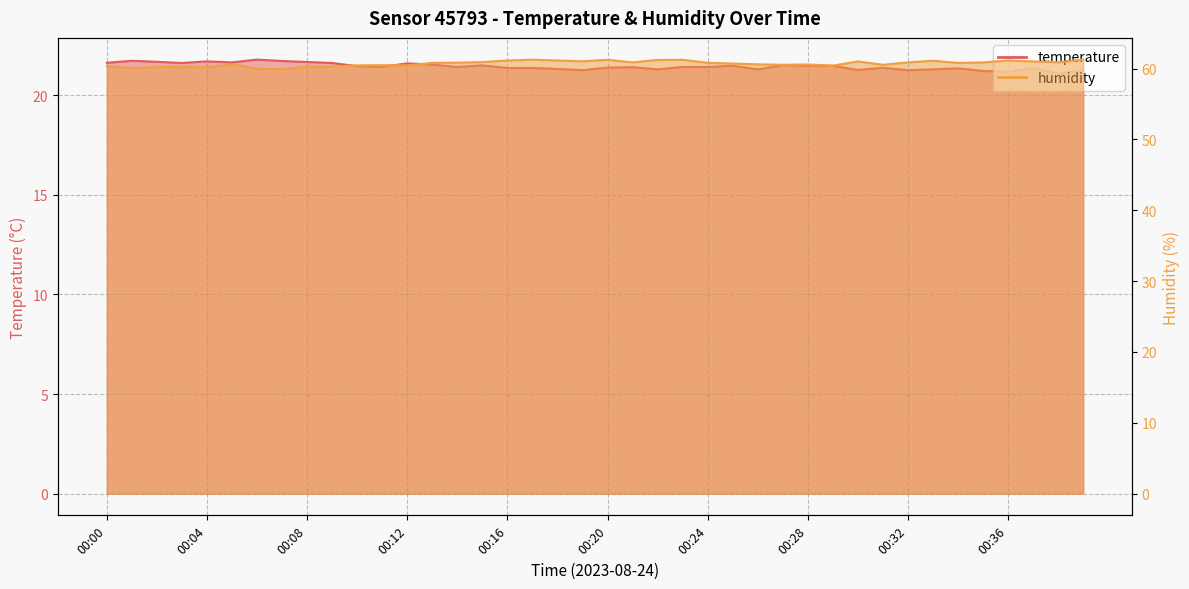

Is it true that humidity equals 60.6 at 00:26?

True